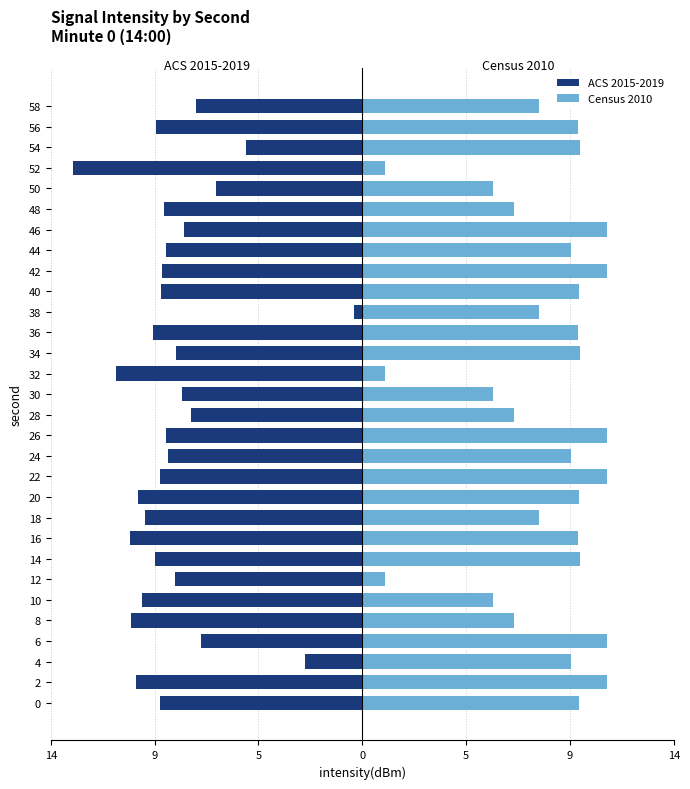

How many bars are there in total?

60